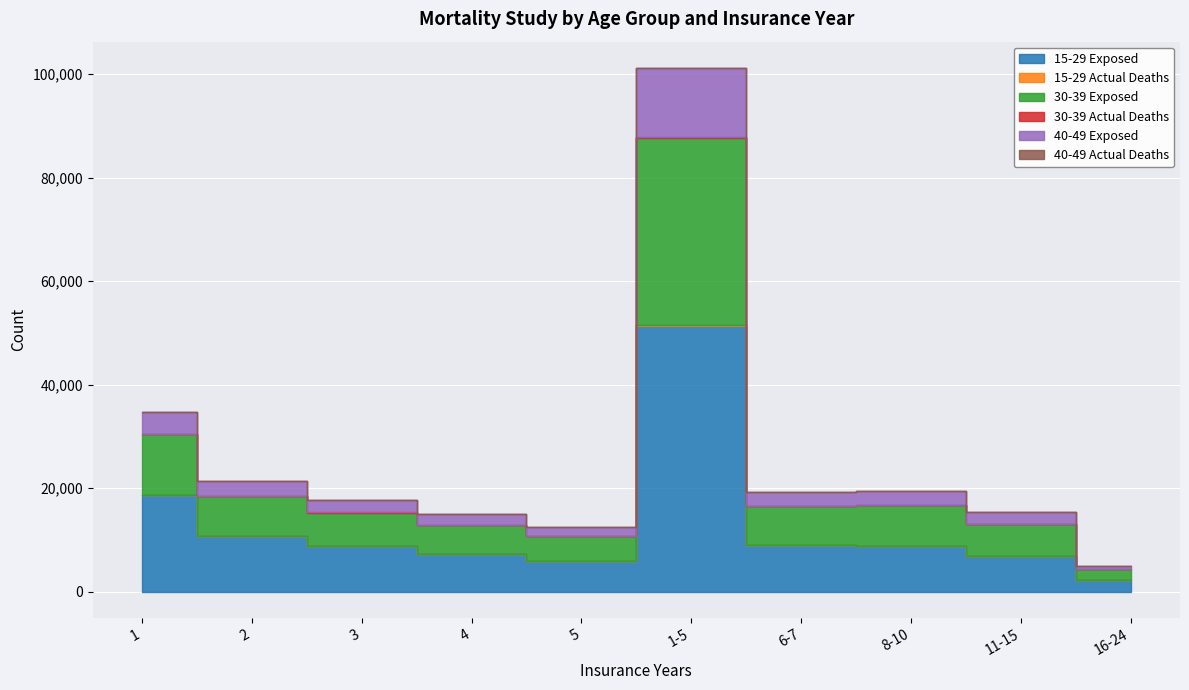

Reading left to right, what are all the values shown in this chart?

15-29 Exposed: 1=18619	2=10729	3=8751	4=7255	5=5933	1-5=51287	6-7=8946	8-10=8837	11-15=6827	16-24=2245
15-29 Actual Deaths: 1=75	2=54	3=43	4=43	5=39	1-5=254	6-7=48	8-10=42	11-15=36	16-24=11
30-39 Exposed: 1=11785	2=7636	3=6471	4=5528	5=4691	1-5=36111	6-7=7471	8-10=7798	11-15=6154	16-24=2009
30-39 Actual Deaths: 1=58	2=39	3=38	4=33	5=34	1-5=202	6-7=46	8-10=60	11-15=57	16-24=22
40-49 Exposed: 1=4146	2=2850	3=2450	4=2066	5=1764	1-5=13276	6-7=2712	8-10=2707	11-15=2208	16-24=664
40-49 Actual Deaths: 1=30	2=24	3=22	4=22	5=11	1-5=109	6-7=43	8-10=39	11-15=50	16-24=14